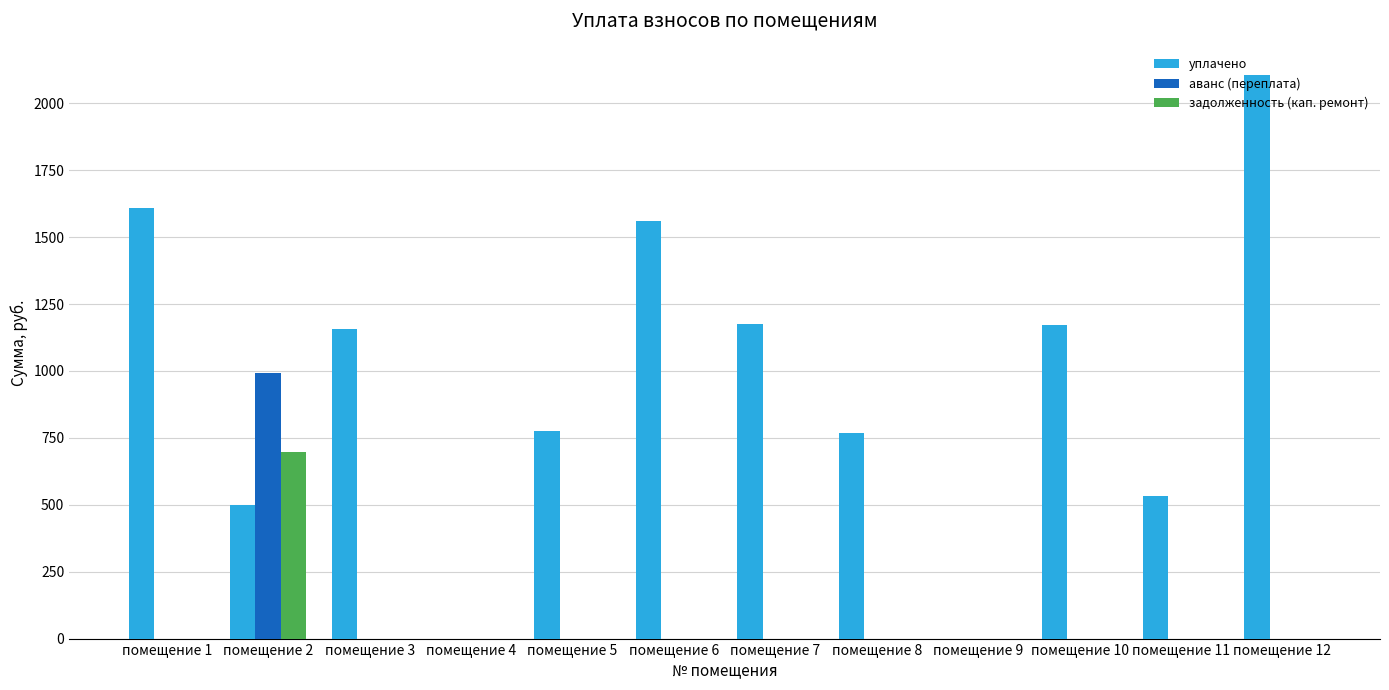

Does the chart contain stacked bars?

No